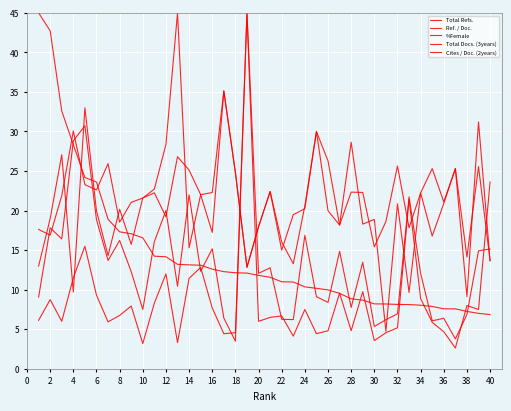

In Ref. / Doc., how many points are higher than both neighbors (excluding endpoints)?

13